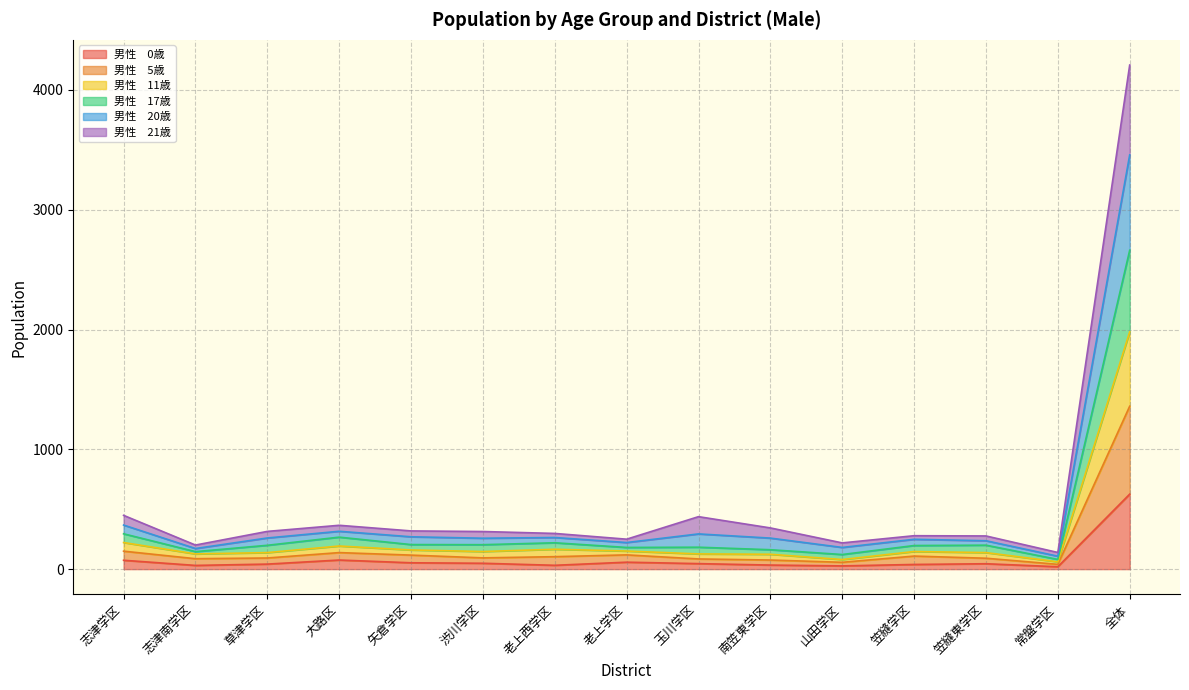

The value of 男性　0歳 at 笠縫東学区 is 67. True or false?

False